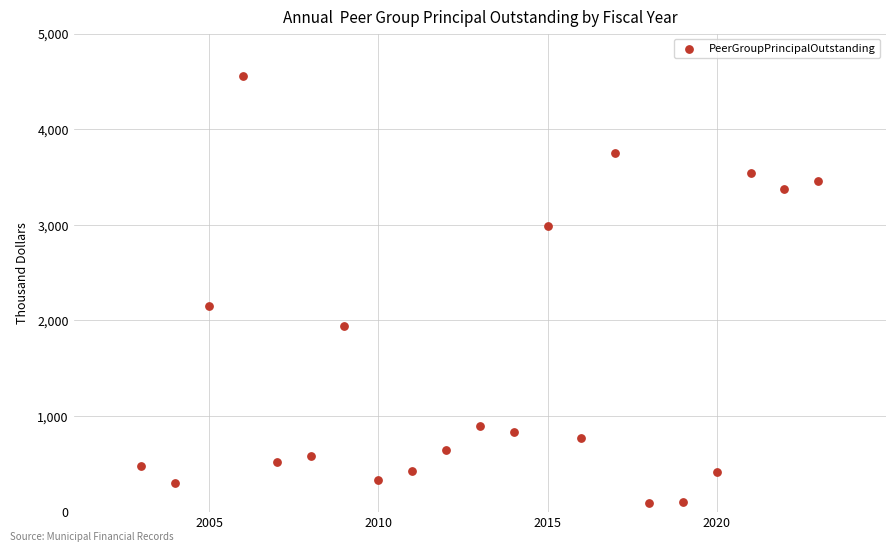

What Y value in the scatter plot is closest to 2325?

2150.7